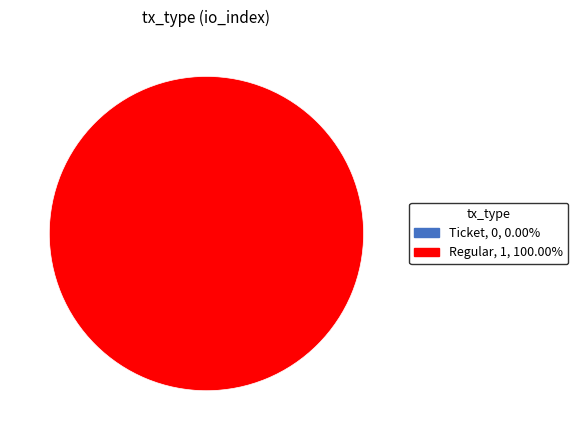

Does any single category account for the majority?

Yes